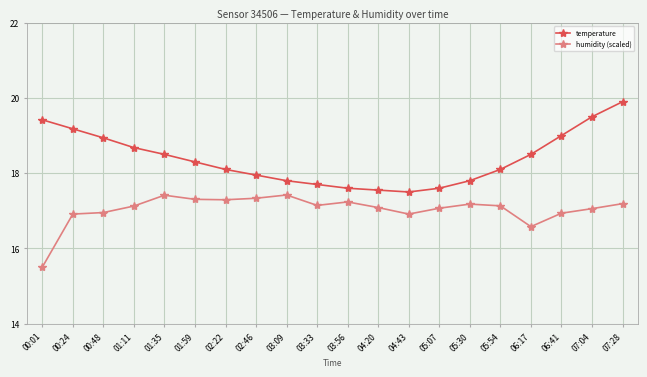

True or false: temperature has a value of 23.4 at 03:09.

False